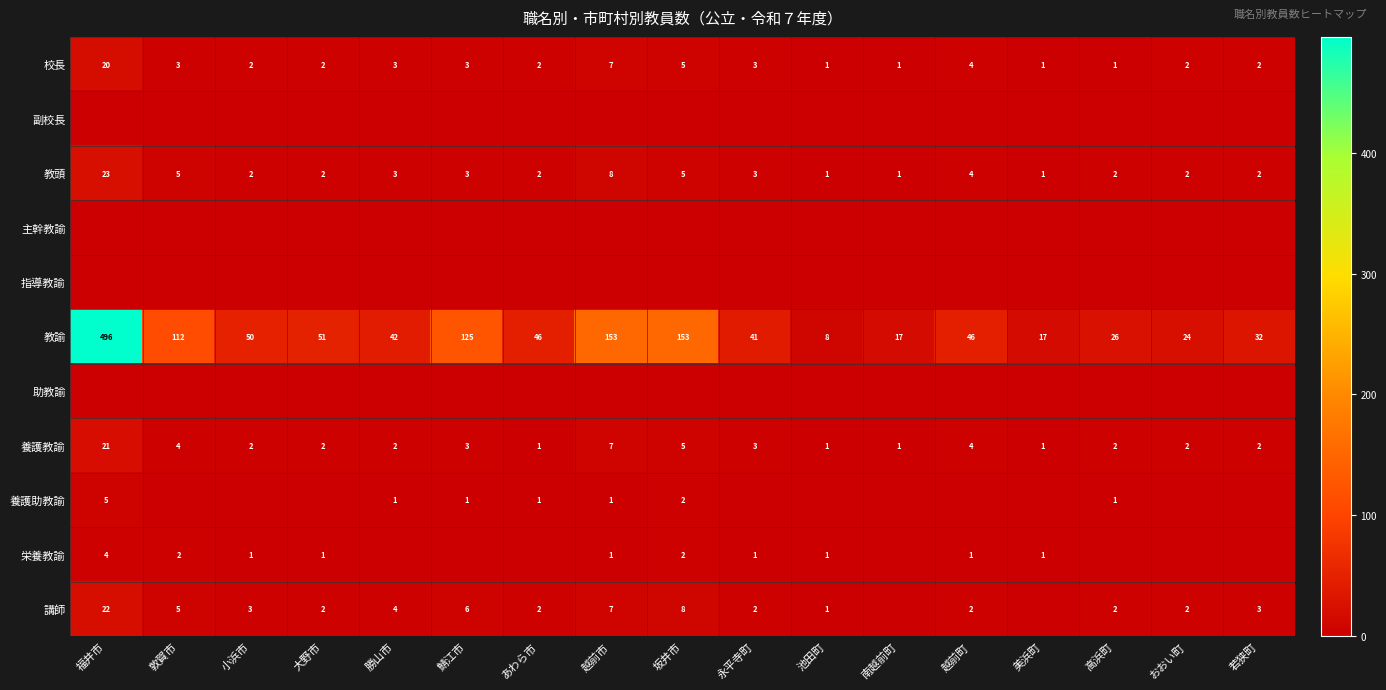

Is it true that 栄養教諭 equals 1 at 美浜町?

True